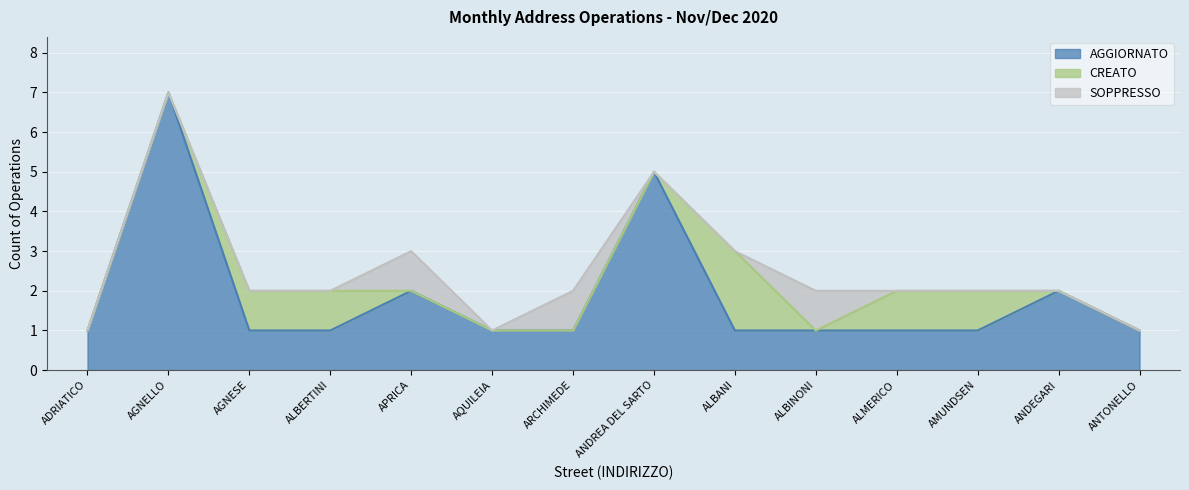

Count the AGGIORNATO values in the range 1 to 2.

12